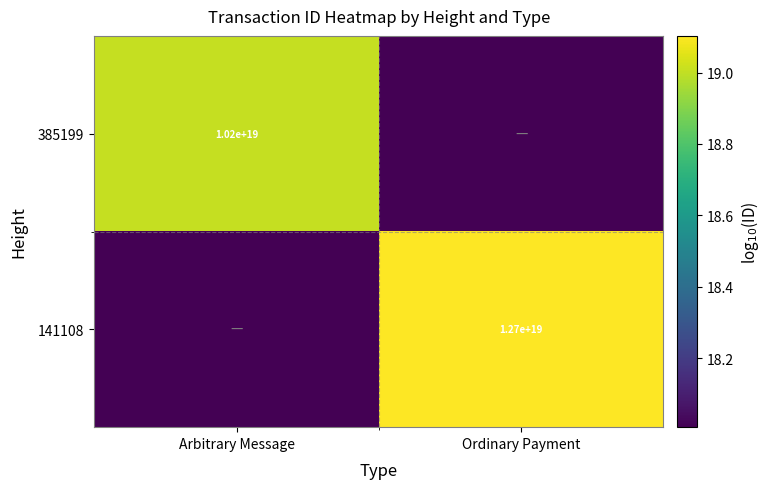

Is the value of 385199 at Ordinary Payment greater than the value of 141108 at Arbitrary Message?

No